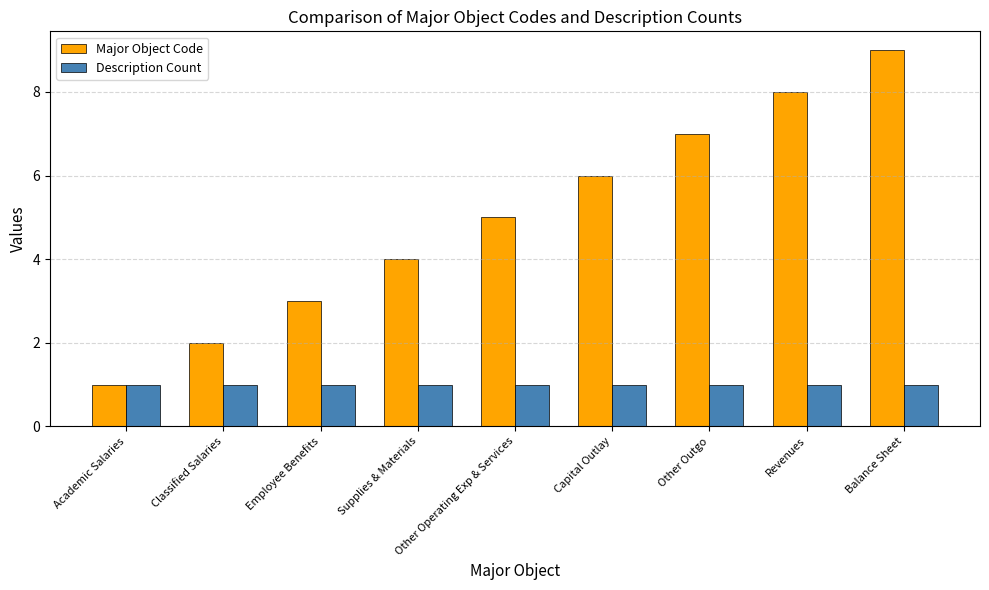

The Description Count series shows 0 at Classified Salaries. True or false?

False